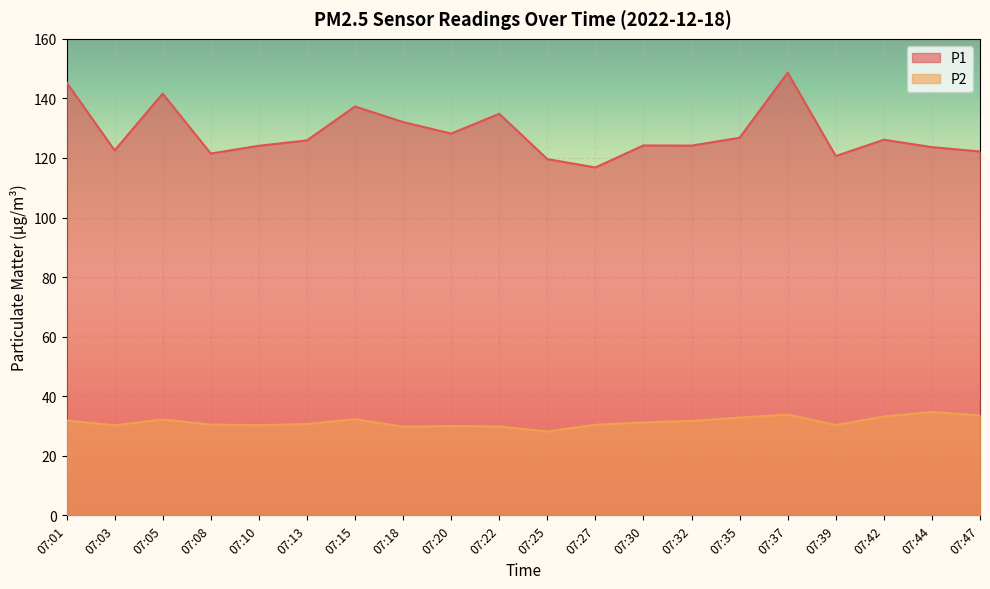

True or false: P1 and P2 cross at least once.

False